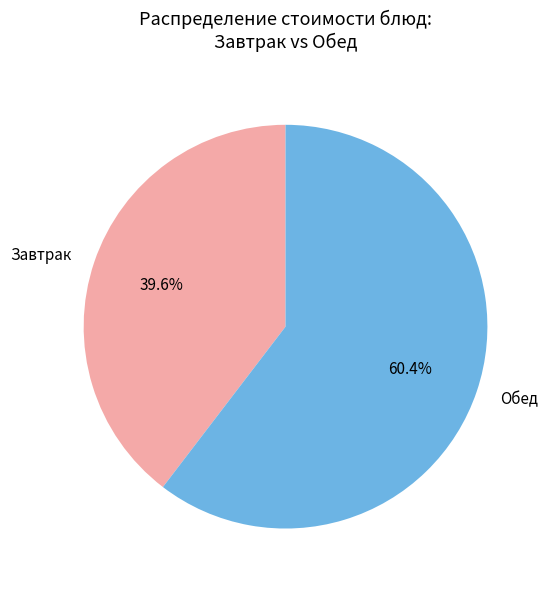

What is the smallest slice in the pie chart?

Завтрак